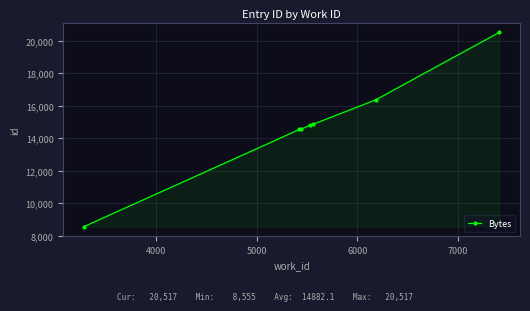

What is the difference between the maximum and minimum values?

11962